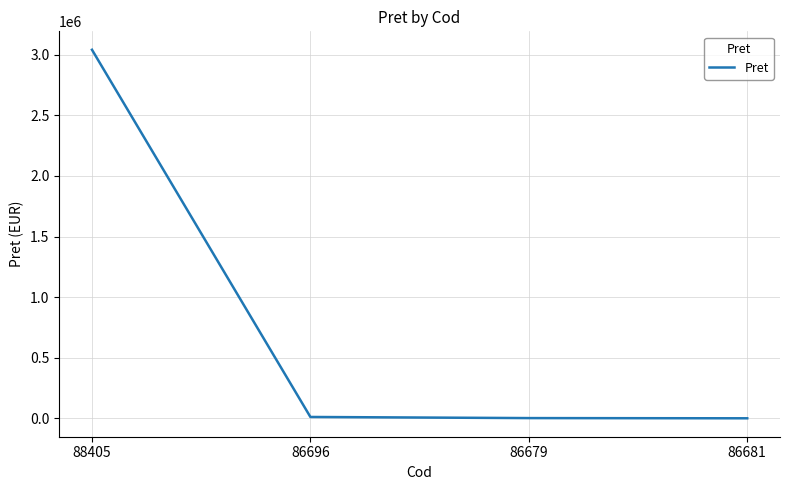

Which has a higher value, 88405 or 86696?

88405